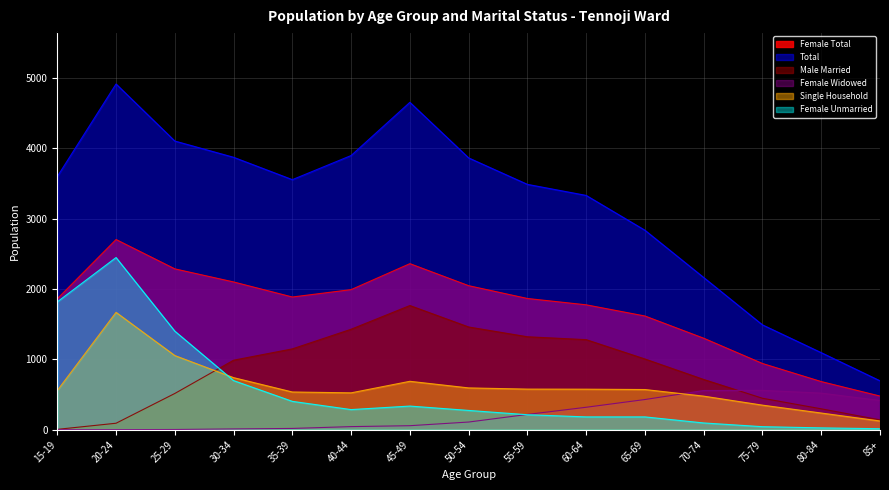

How many interior local peaks does the Total series have?

2